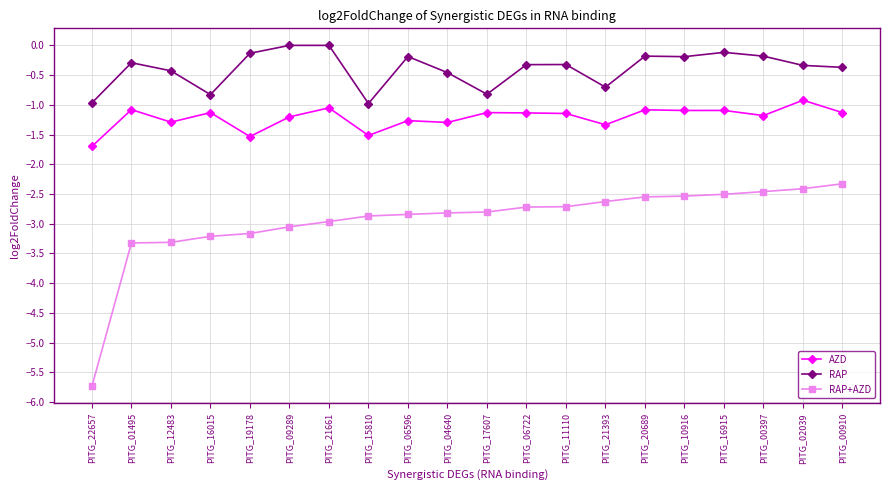

How many categories are shown in the chart?

20